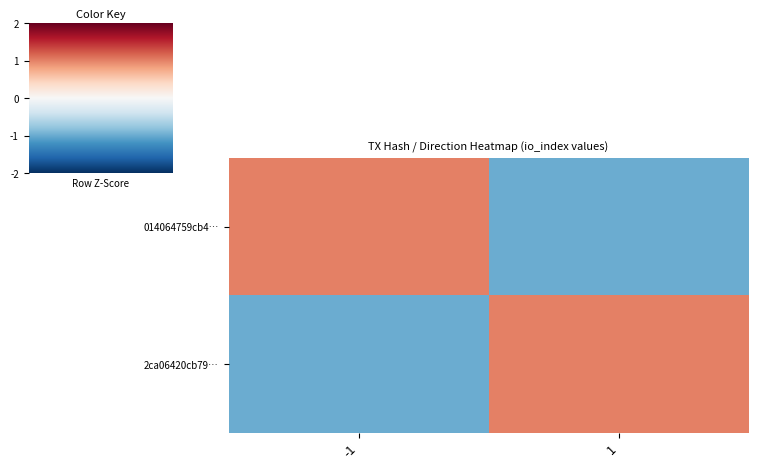

Which has a higher value, -1 or 1?

-1